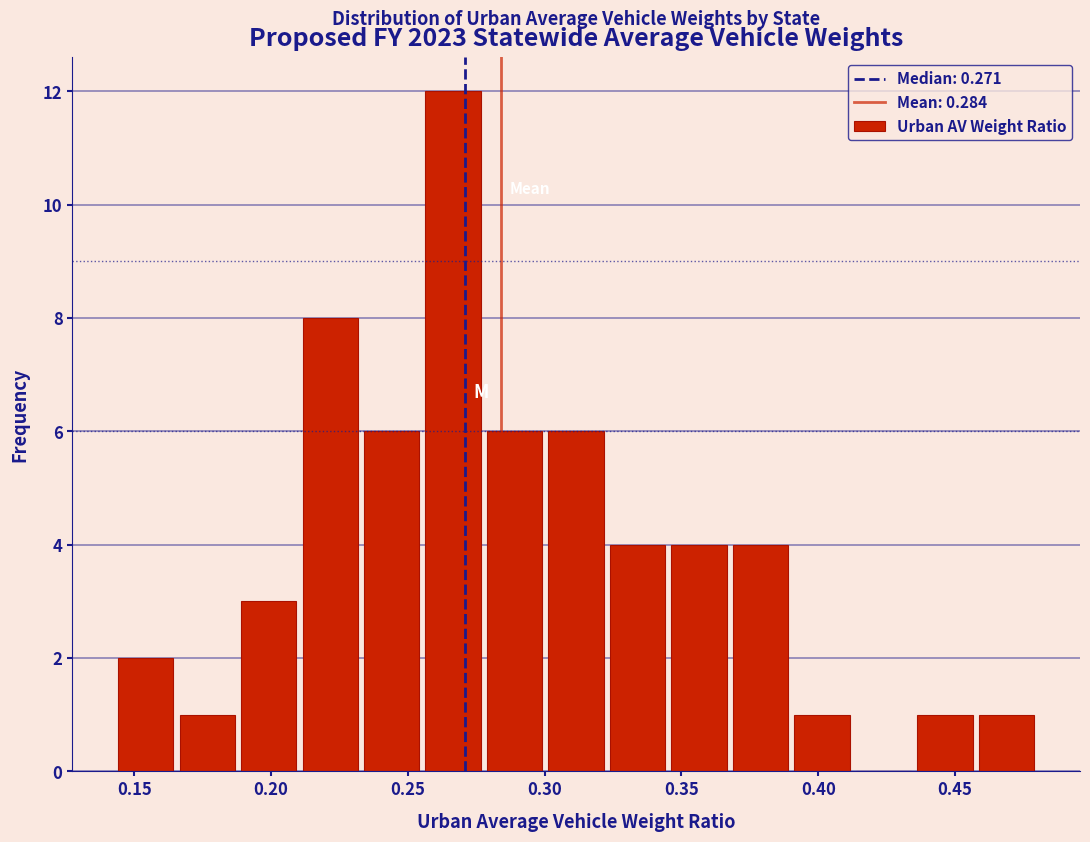

How tall is the bar that spans 0.190 to 0.210 on the x-axis? Neither the bar edges nor the heights are printed on the chart, so give them approximately, as read against the axes.

3